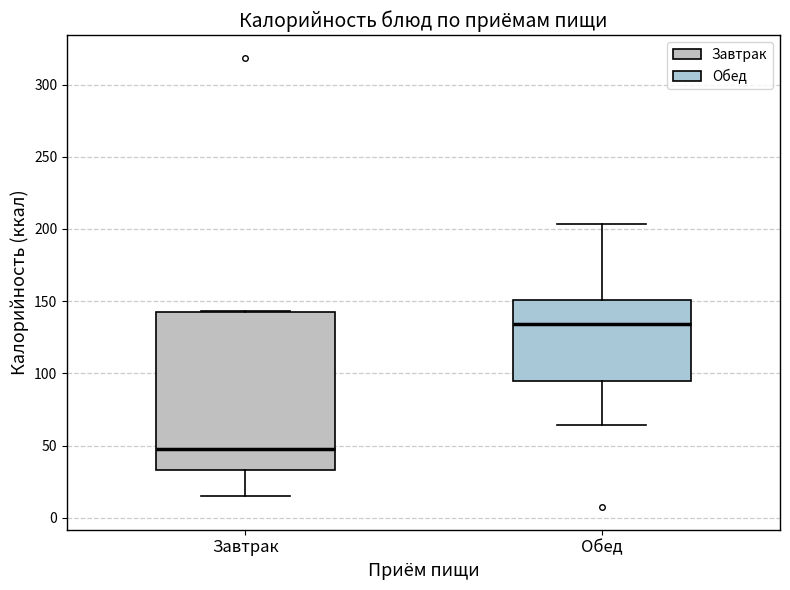

Where is the lower edge of the box for Обед on the y-axis? The values are not printed on the chart, so give them approximately, as read against the axis.

95